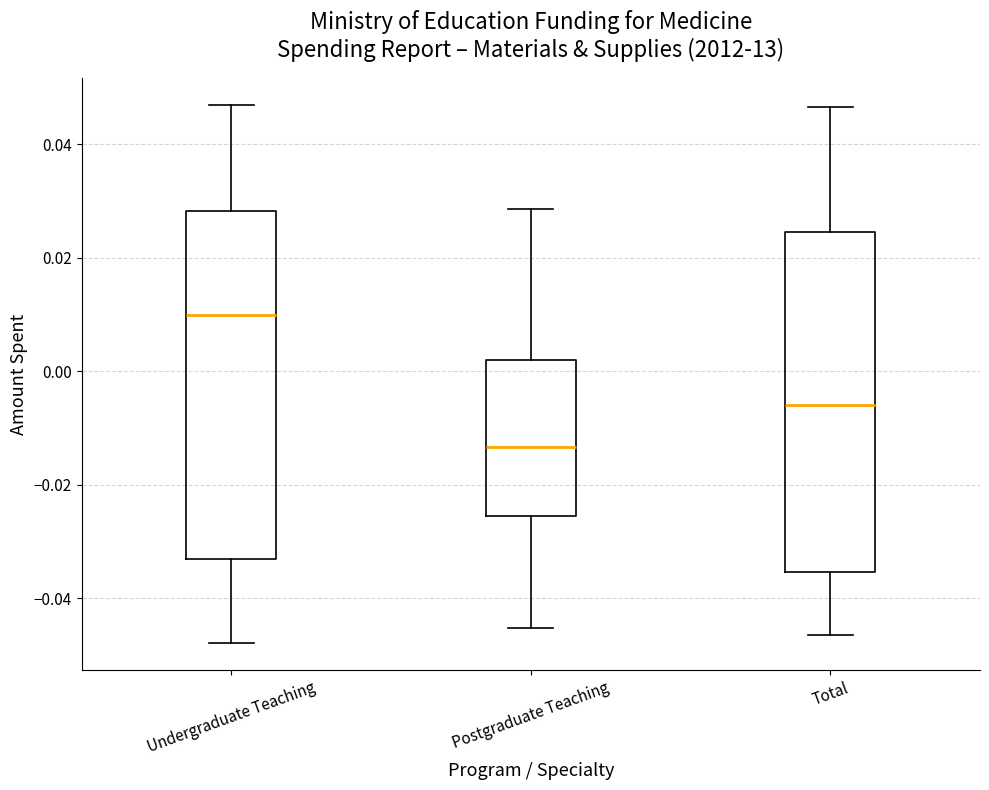

Which box's median line is the highest?

Undergraduate Teaching